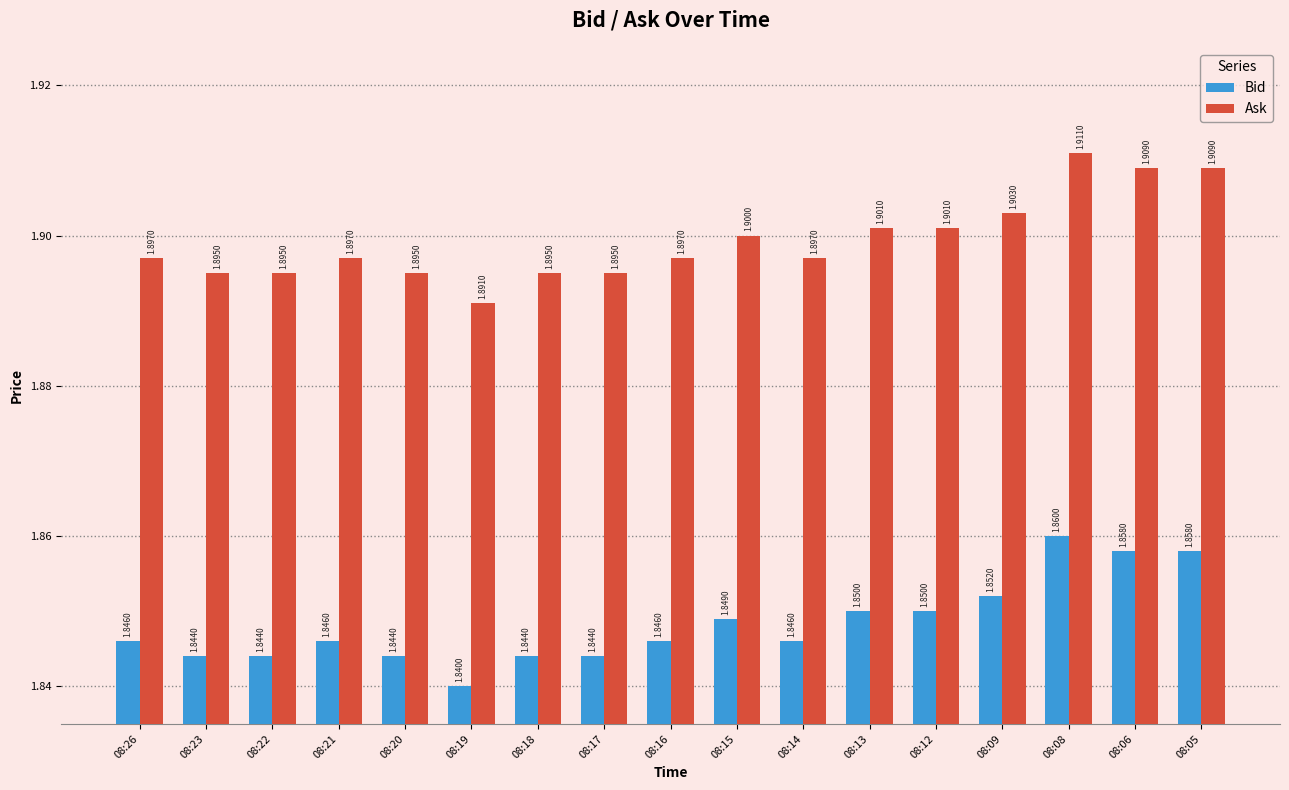

What are all the series names shown in the legend?

Bid, Ask